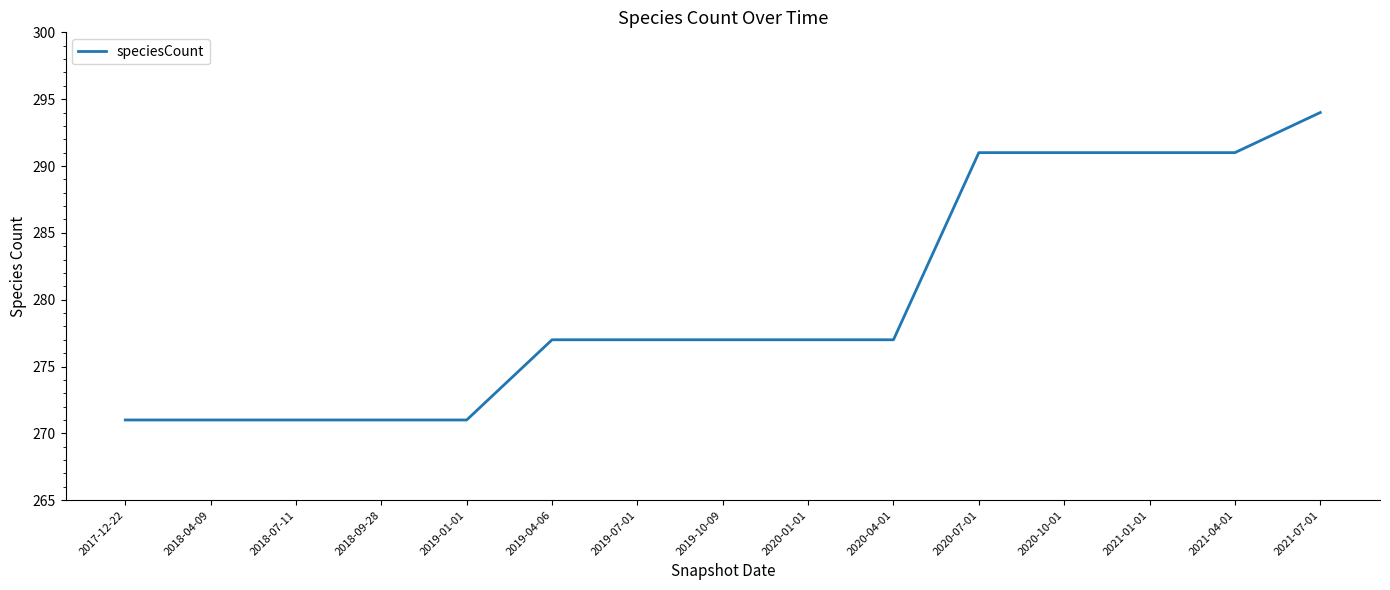

How many lines are shown in the chart?

1